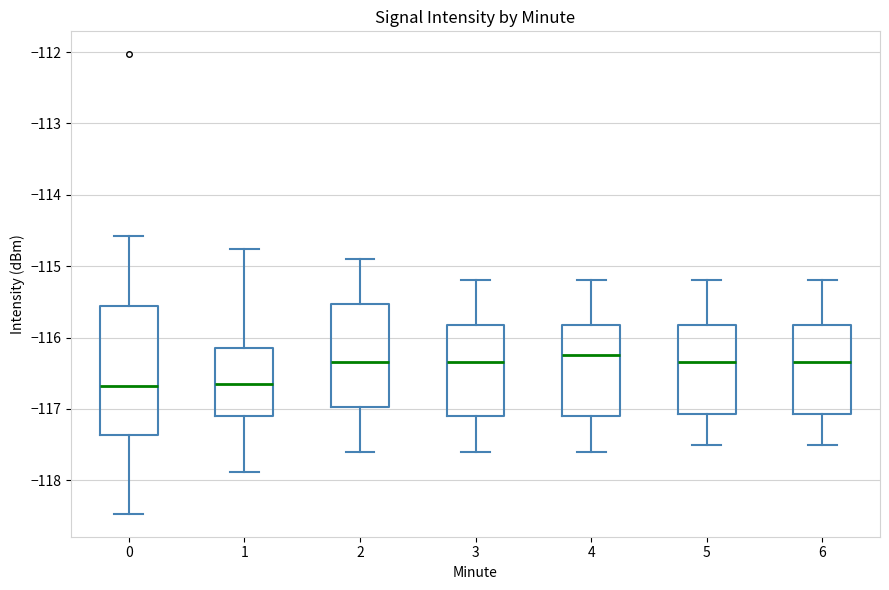

Which box is the tallest, from its lower edge to its upper edge?

0